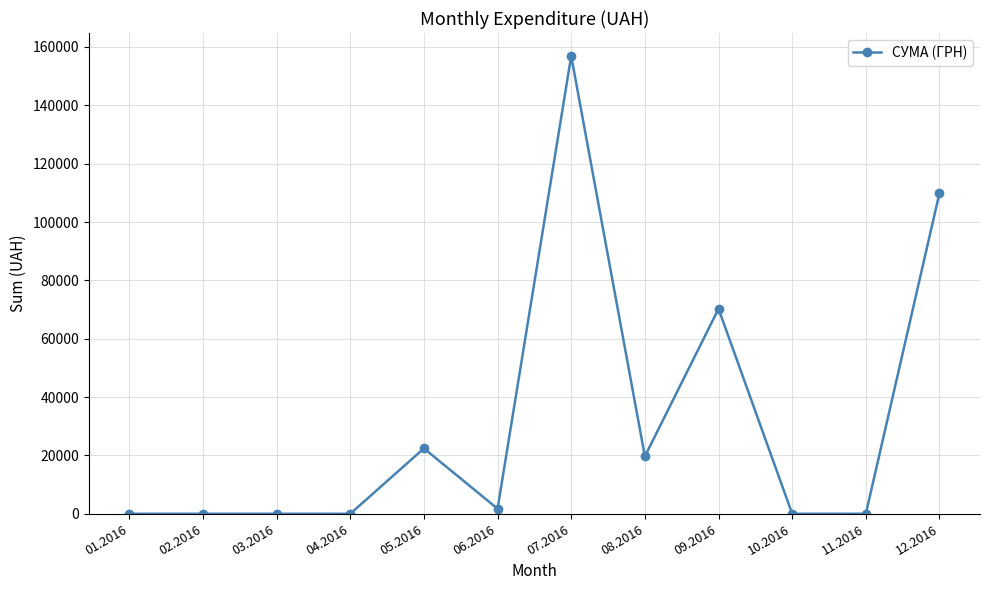

The value at 03.2016 is 0.0. True or false?

True